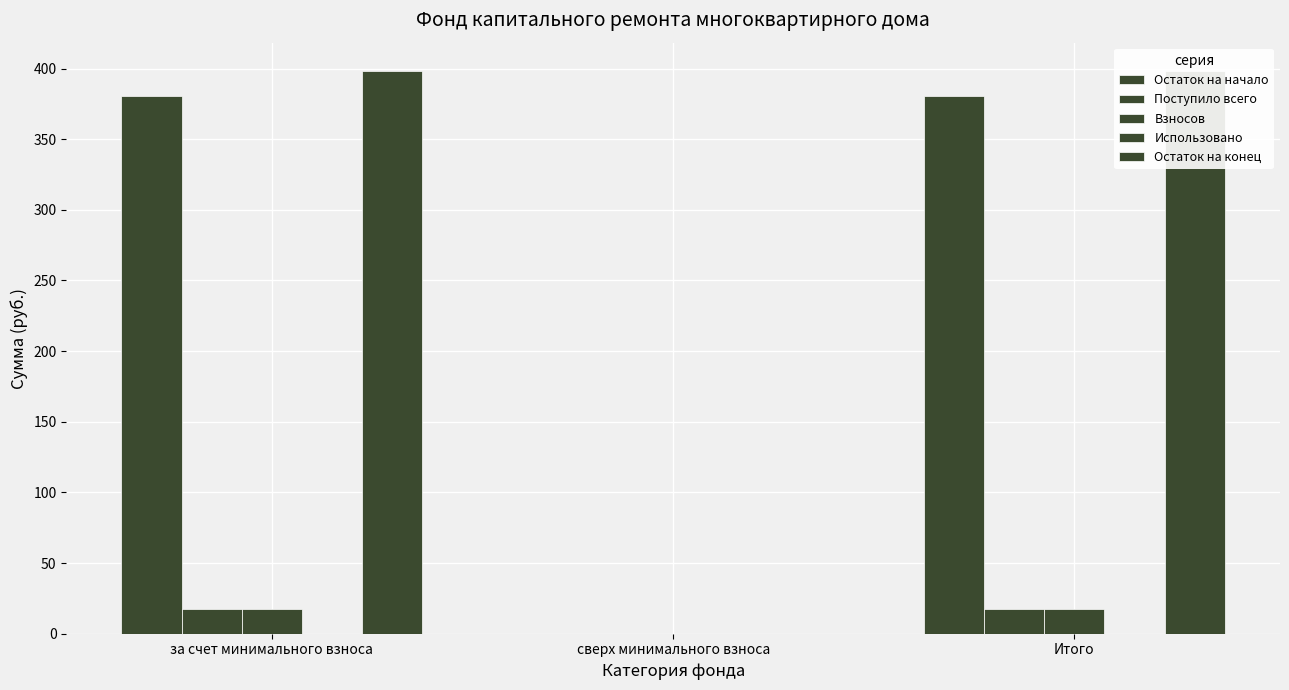

What is the label of the 1st bar from the left?

за счет минимального взноса